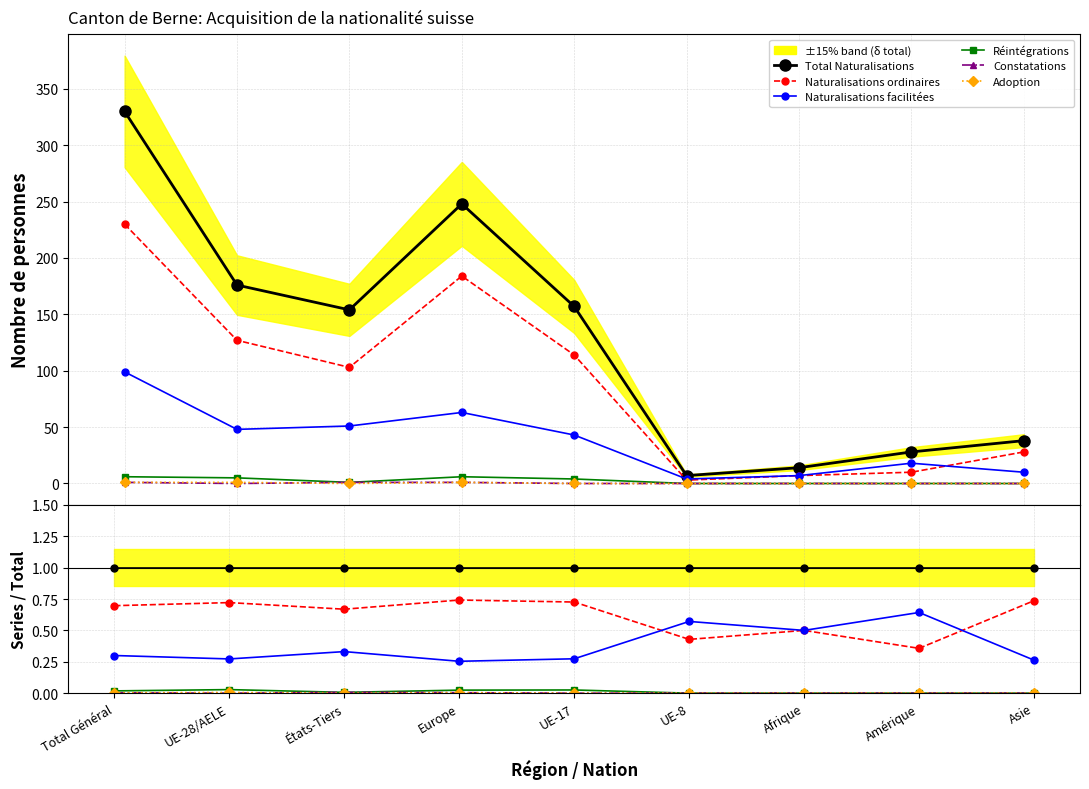

Reading left to right, what are all the values shown in this chart?

Total Naturalisations: Total Général=1.0	UE-28/AELE=1.0	États-Tiers=1.0	Europe=1.0	UE-17=1.0	UE-8=1.0	Afrique=1.0	Amérique=1.0	Asie=1.0
Naturalisations ordinaires: Total Général=0.7	UE-28/AELE=0.7	États-Tiers=0.7	Europe=0.7	UE-17=0.7	UE-8=0.4	Afrique=0.5	Amérique=0.4	Asie=0.7
Naturalisations facilitées: Total Général=0.3	UE-28/AELE=0.3	États-Tiers=0.3	Europe=0.3	UE-17=0.3	UE-8=0.6	Afrique=0.5	Amérique=0.6	Asie=0.3
Réintégrations: Total Général=0.0	UE-28/AELE=0.0	États-Tiers=0.0	Europe=0.0	UE-17=0.0	UE-8=0.0	Afrique=0.0	Amérique=0.0	Asie=0.0
Constatations: Total Général=0.0	UE-28/AELE=0.0	États-Tiers=0.0	Europe=0.0	UE-17=0.0	UE-8=0.0	Afrique=0.0	Amérique=0.0	Asie=0.0
Adoption: Total Général=0.0	UE-28/AELE=0.0	États-Tiers=0.0	Europe=0.0	UE-17=0.0	UE-8=0.0	Afrique=0.0	Amérique=0.0	Asie=0.0